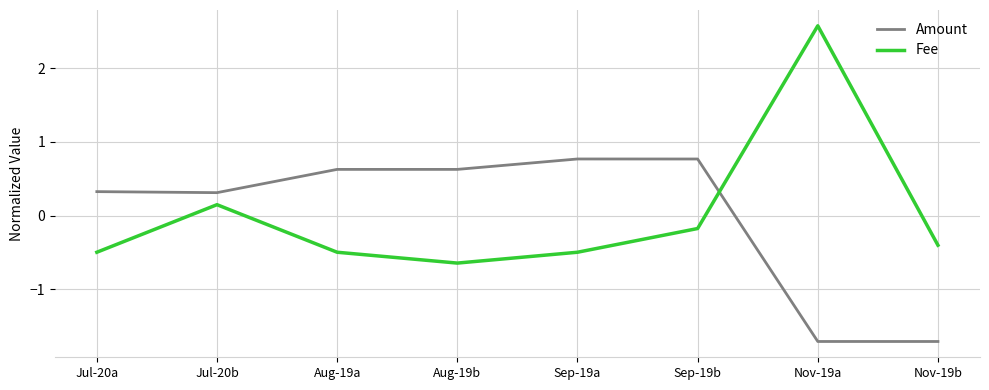

True or false: Fee has more than 2 interior local peaks.

False